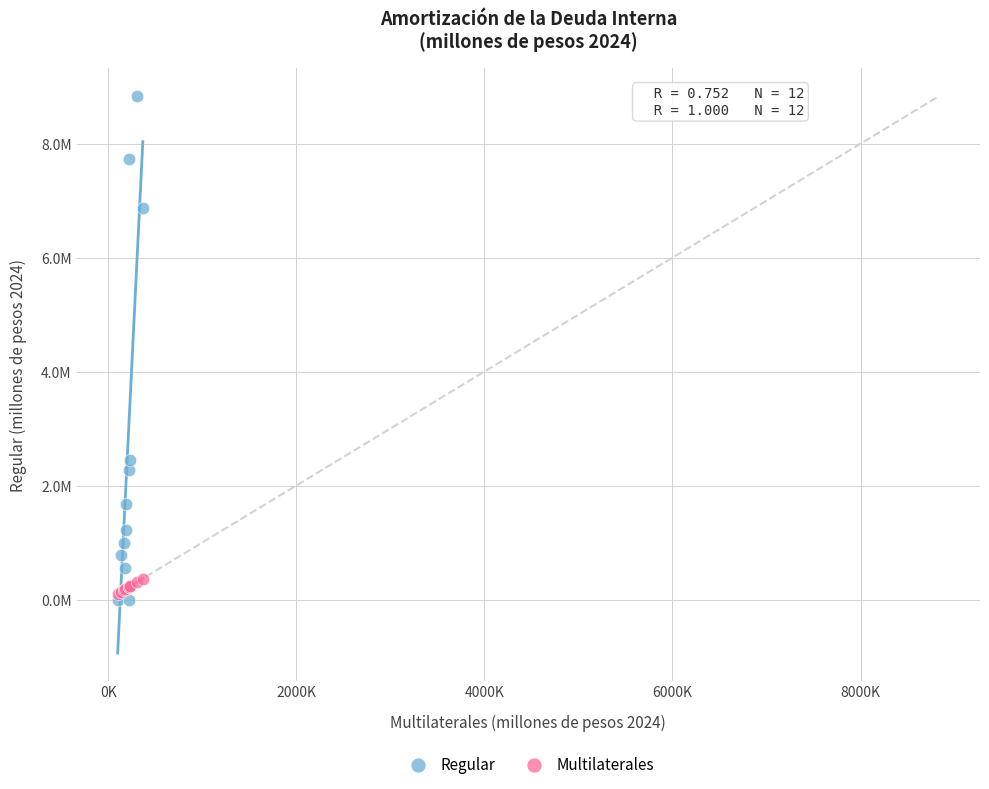

Which series has the widest spread of Y values?

Regular